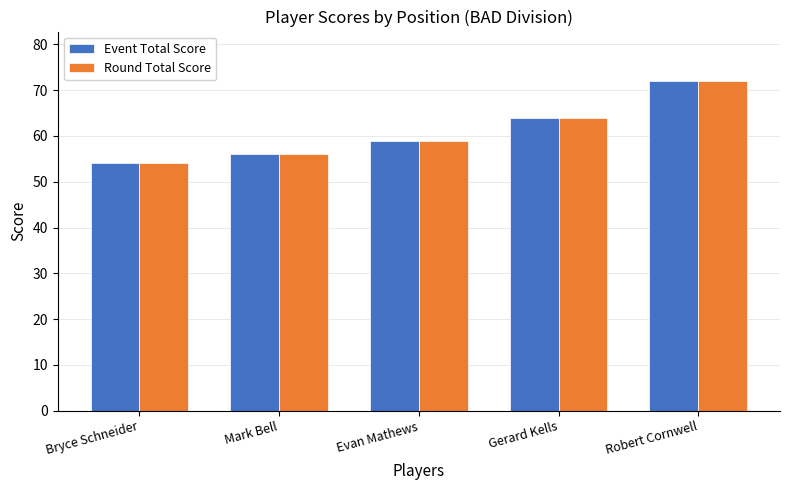

The Round Total Score series shows 15 at Bryce Schneider. True or false?

False